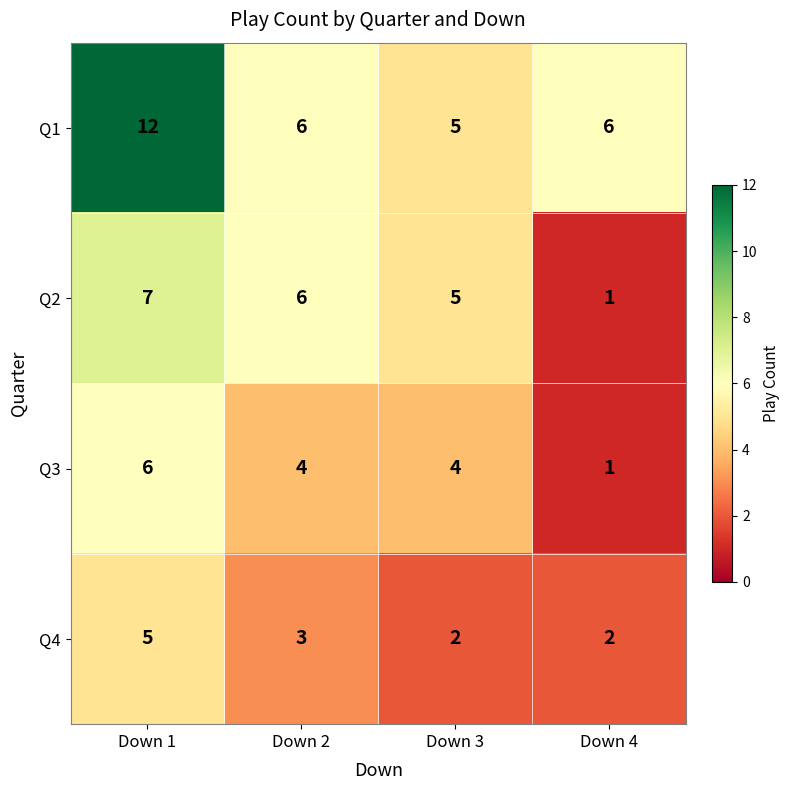

Count the number of categories in the chart.

4